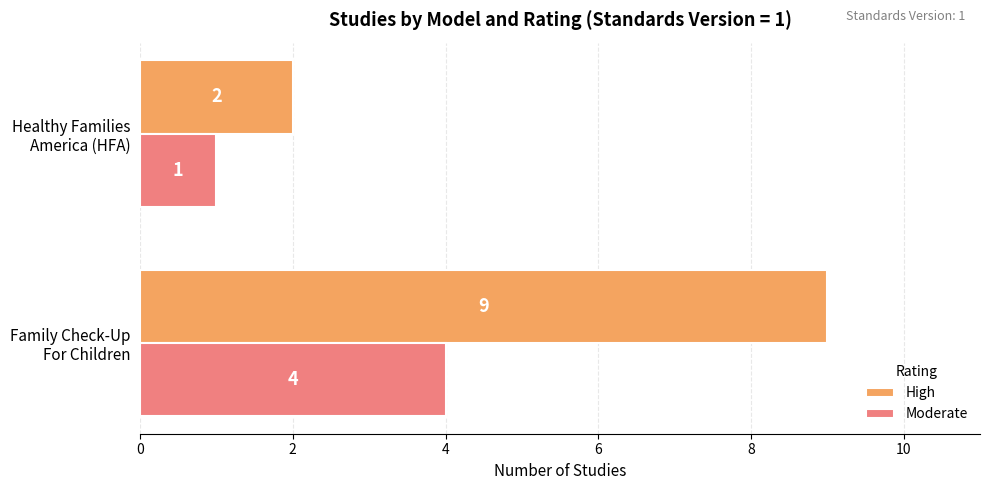

Which series has the largest total across all categories?

High